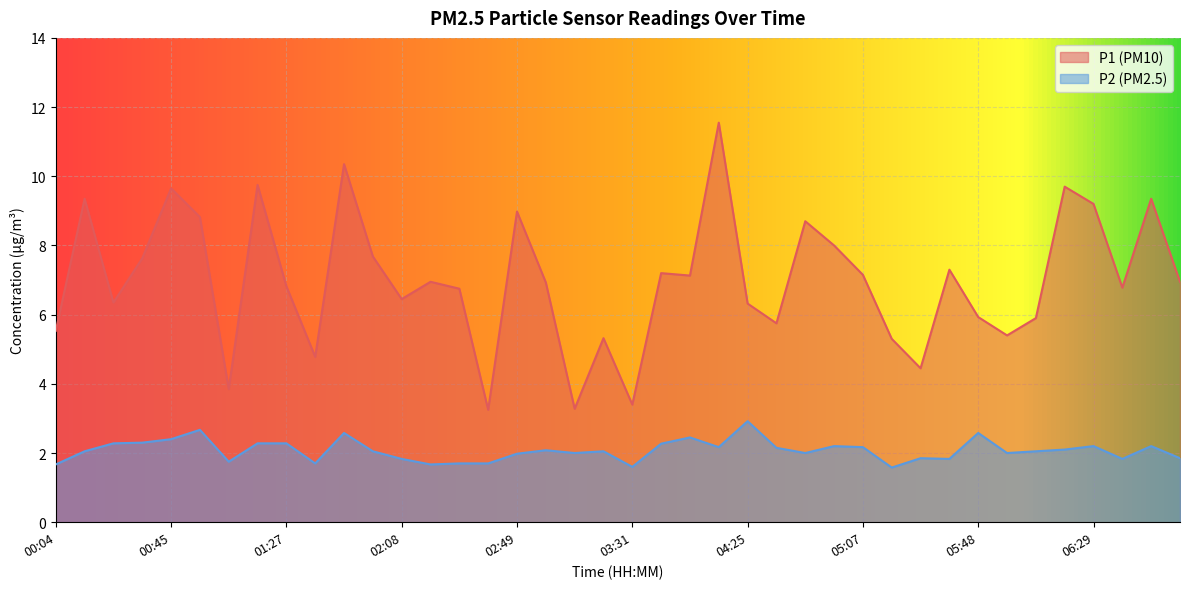

Which series has the largest total across all categories?

P1 (PM10)